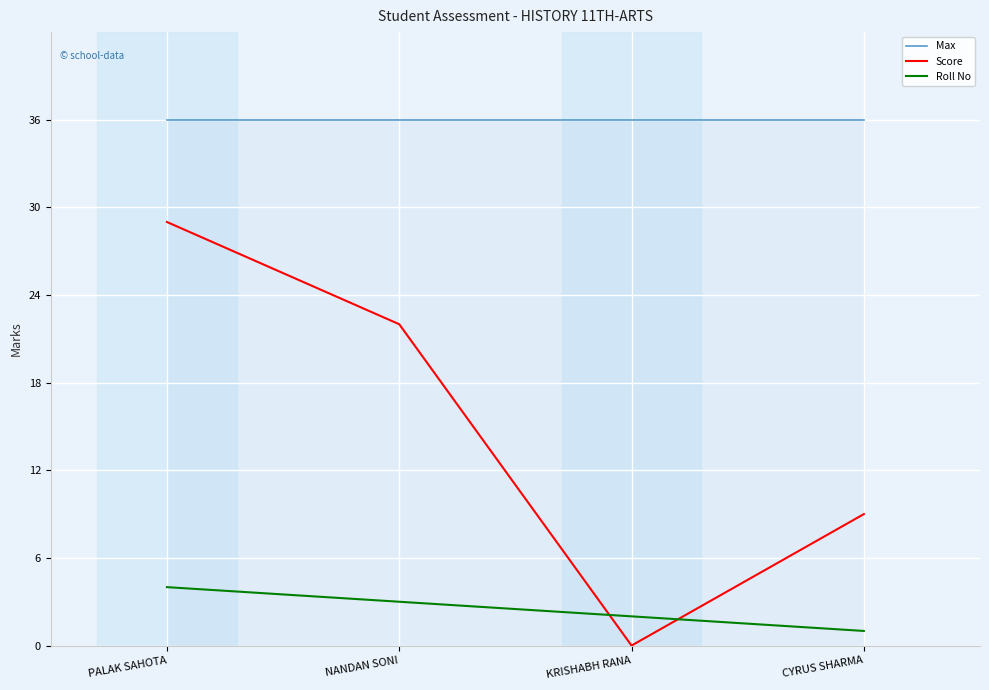

Which series has the widest spread of values?

Score